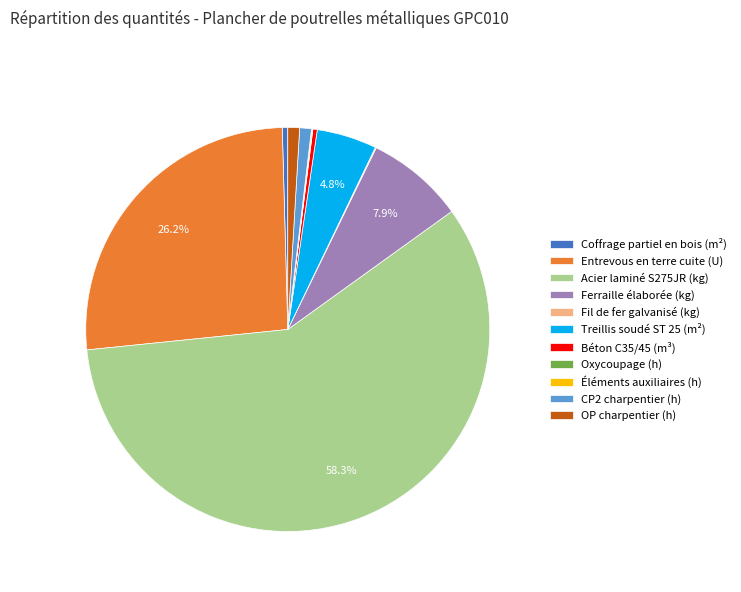

Which slice is the largest?

Acier laminé S275JR (kg)